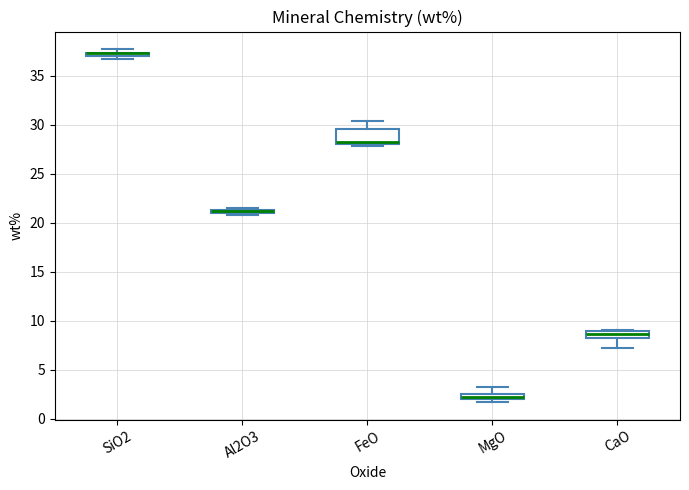

Where is the lower edge of the box for CaO on the y-axis? The values are not printed on the chart, so give them approximately, as read against the axis.

8.0